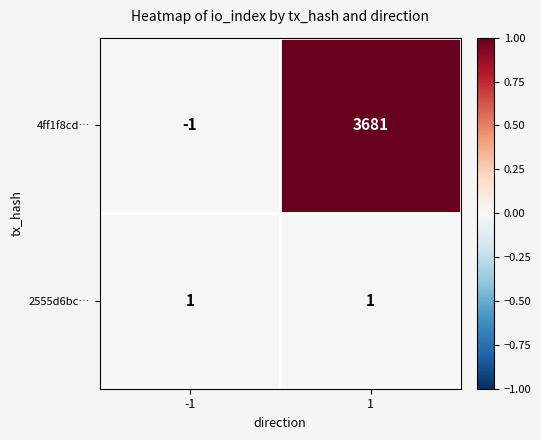

Which series changed the most between -1 and 1?

4ff1f8cd…